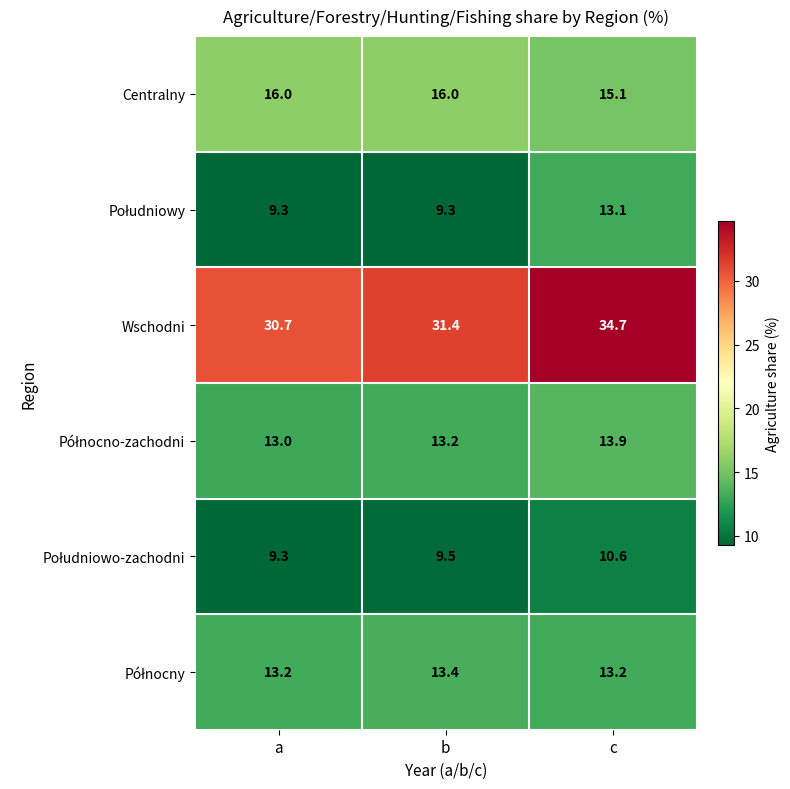

Where is Wschodni nearest to the value 32?

b